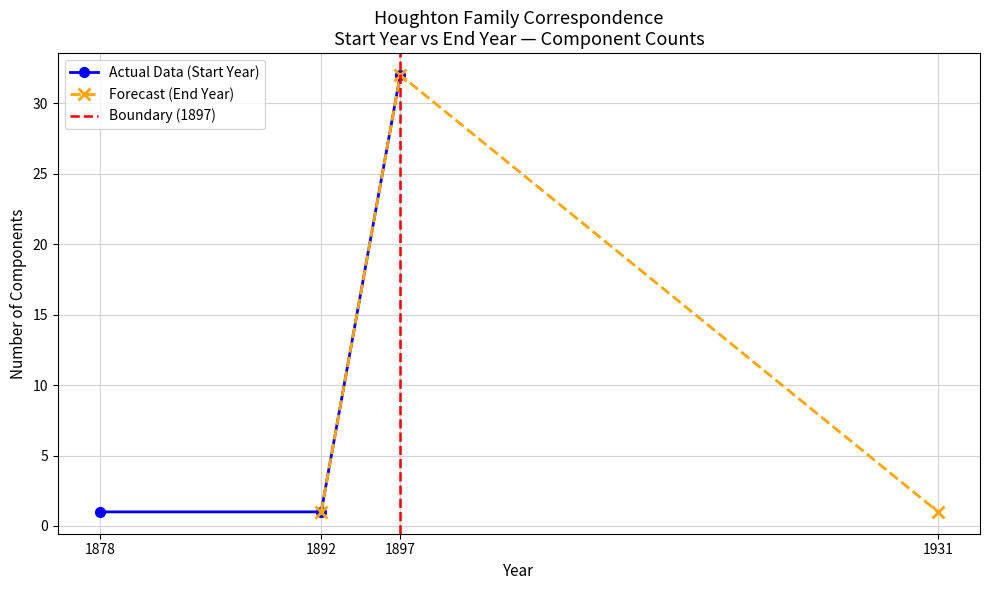

Which category has the highest value in the Actual Data (Start Year) series?

1897